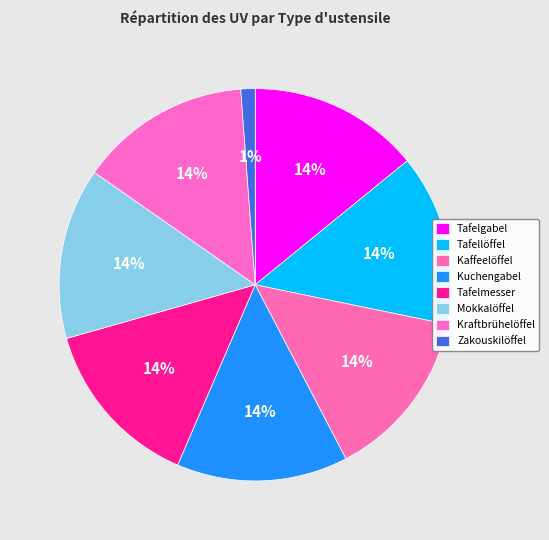

To the nearest percent, what percentage of the pie is Kraftbrühelöffel?

14%